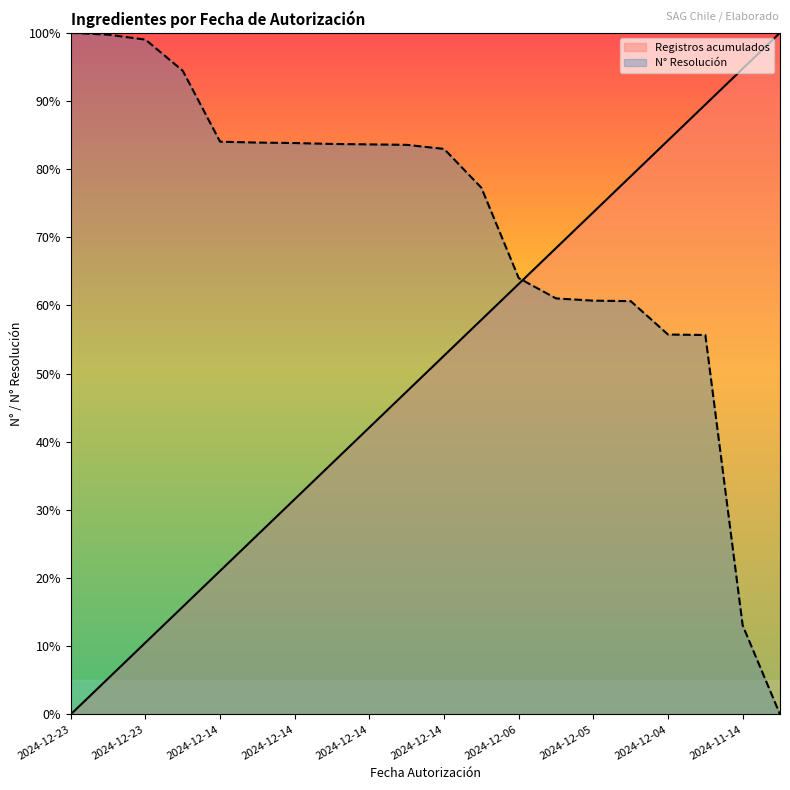

Is the value of Registros acumulados at 2024-12-04 greater than the value of N° Resolución at 2024-12-14?

Yes